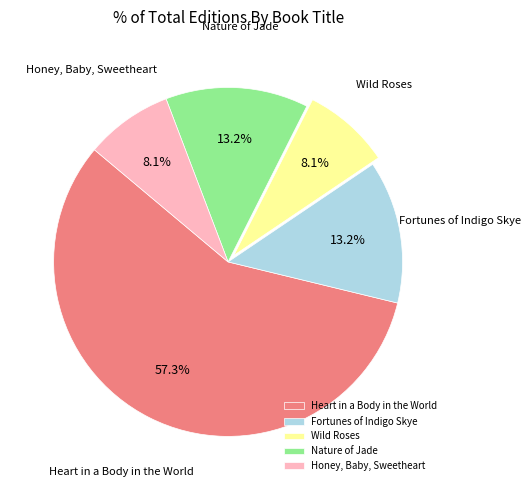

True or false: Wild Roses accounts for 1% of the total.

False